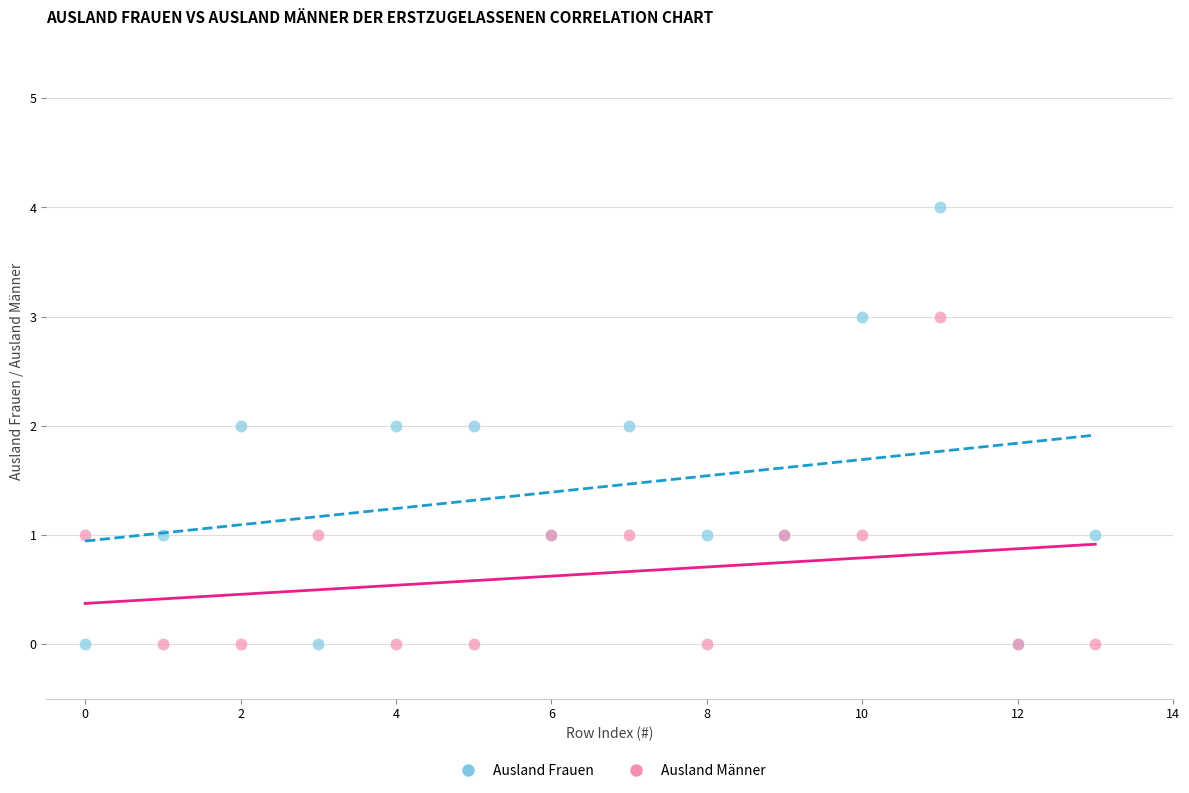

Which series has the widest spread of Y values?

Ausland Frauen